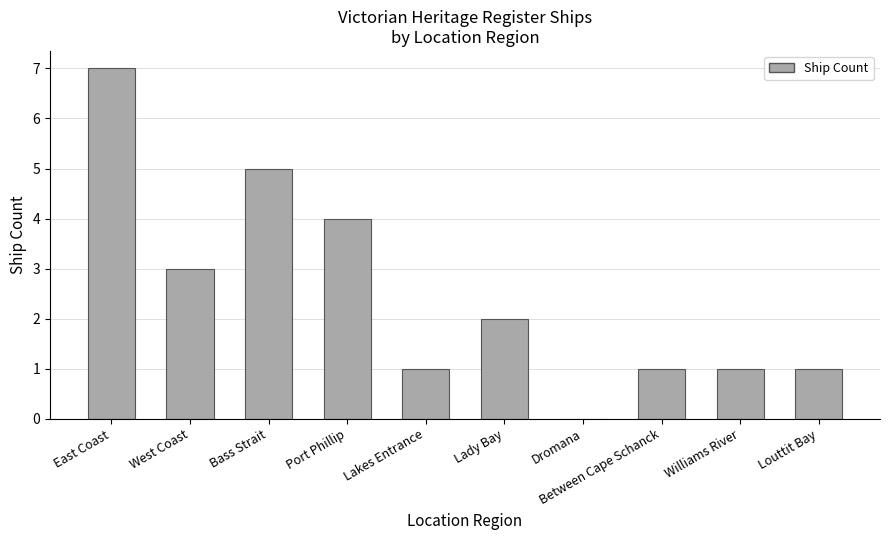

Is it true that the value at Lakes Entrance is 2?

False